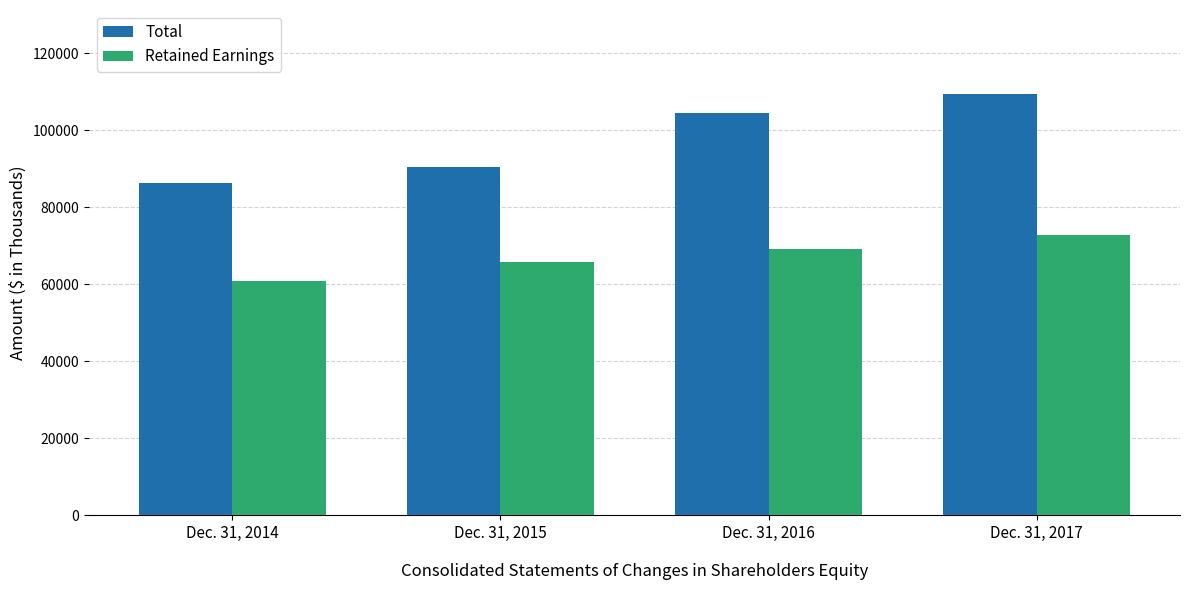

How many groups of bars are there?

4